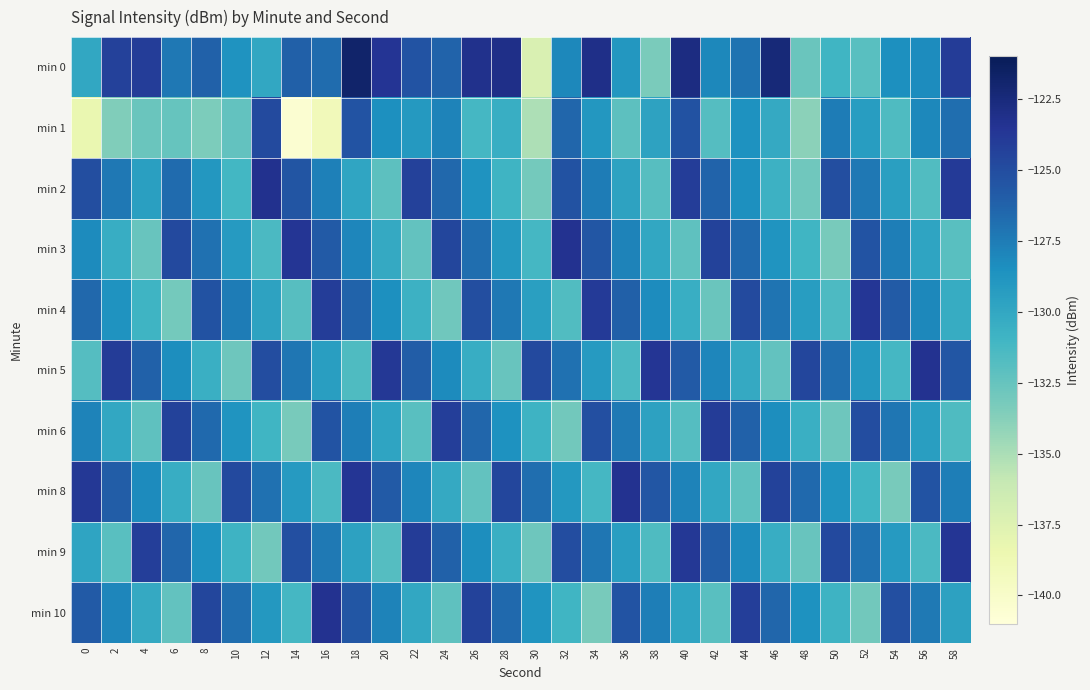

Which series changed the most between 0 and 20?

min 1